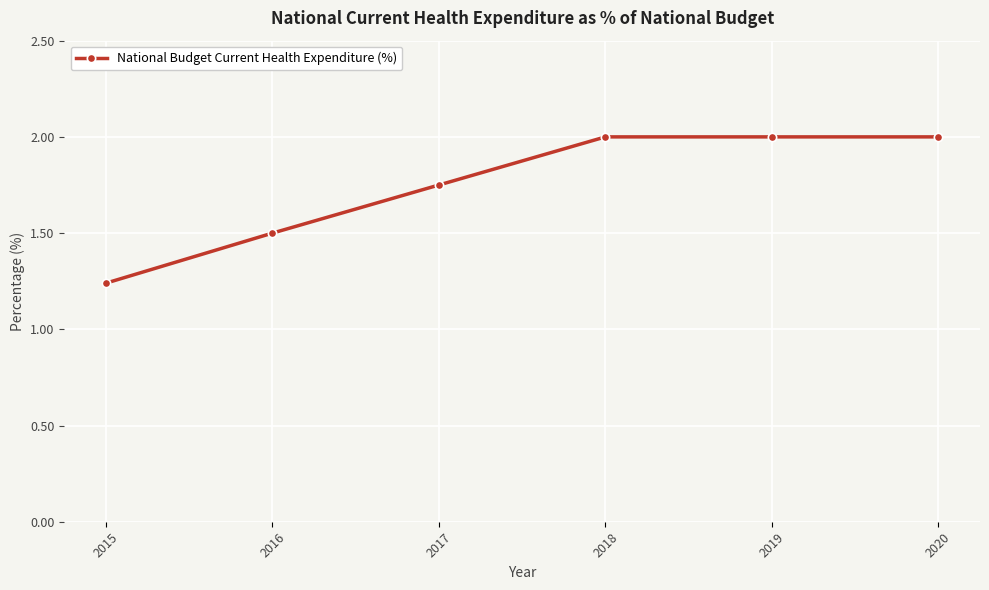

Where is the data nearest to the value 1?

2015